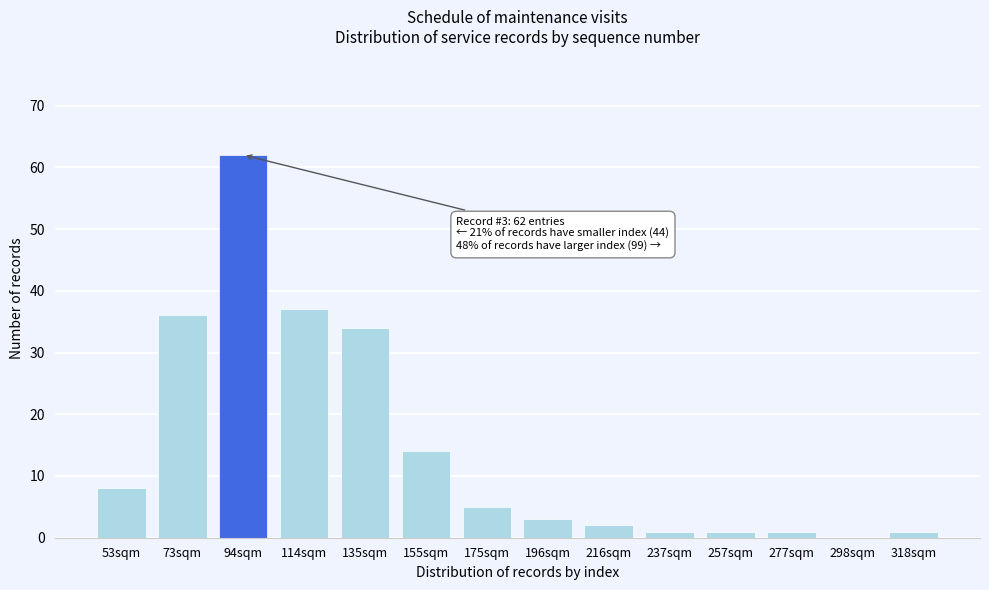

Reading left to right, transcribe all the data shown in this chart.

53sqm=8	73sqm=36	94sqm=62	114sqm=37	135sqm=34	155sqm=14	175sqm=5	196sqm=3	216sqm=2	237sqm=1	257sqm=1	277sqm=1	298sqm=0	318sqm=1